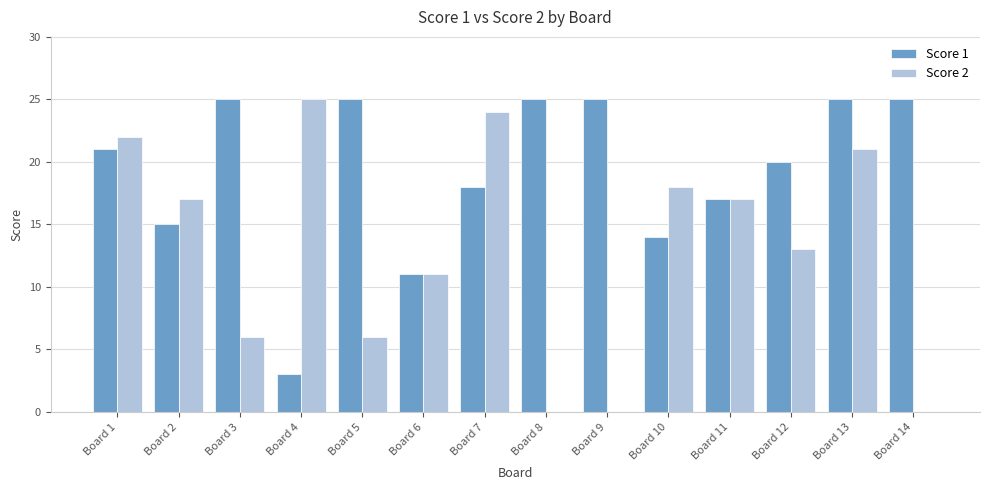

True or false: Score 2 has a value of 17 at Board 11.

True